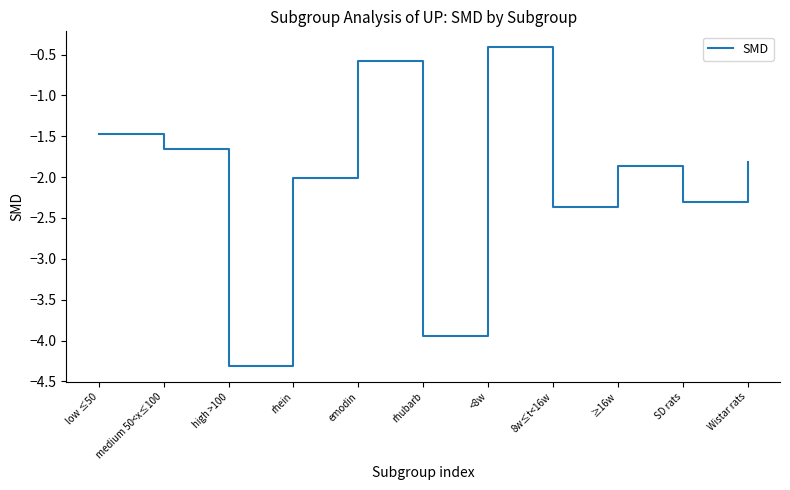

What is the difference between the maximum and minimum values?

3.9